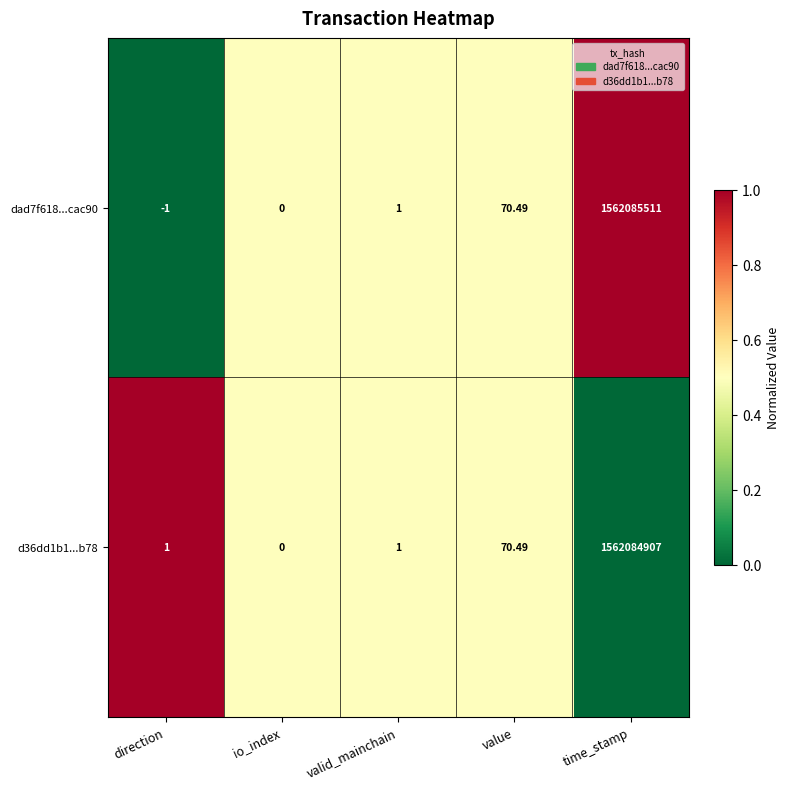

At which label is dad7f618...cac90 closest to 781042755?

value